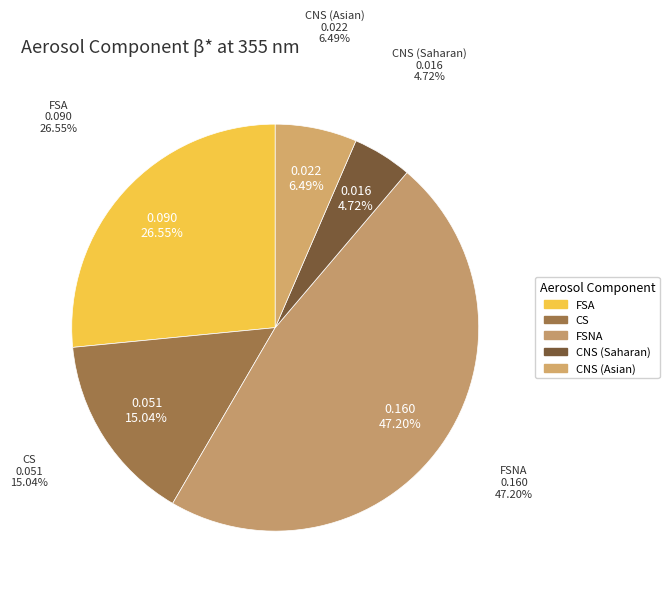

Is it true that CNS (Saharan) is 14% of the pie?

False